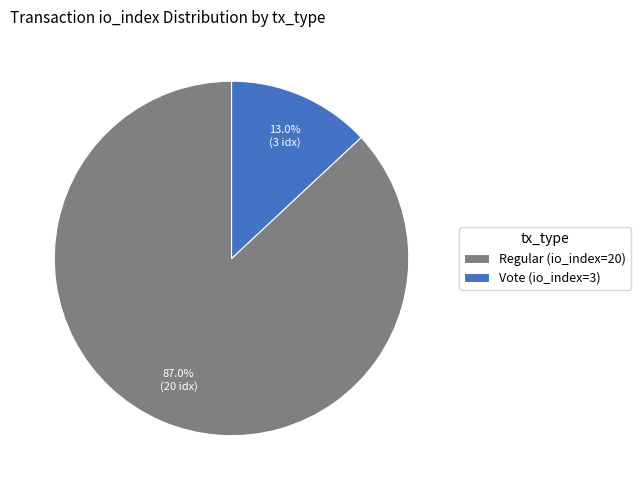

True or false: Vote (io_index=3) accounts for 24% of the total.

False